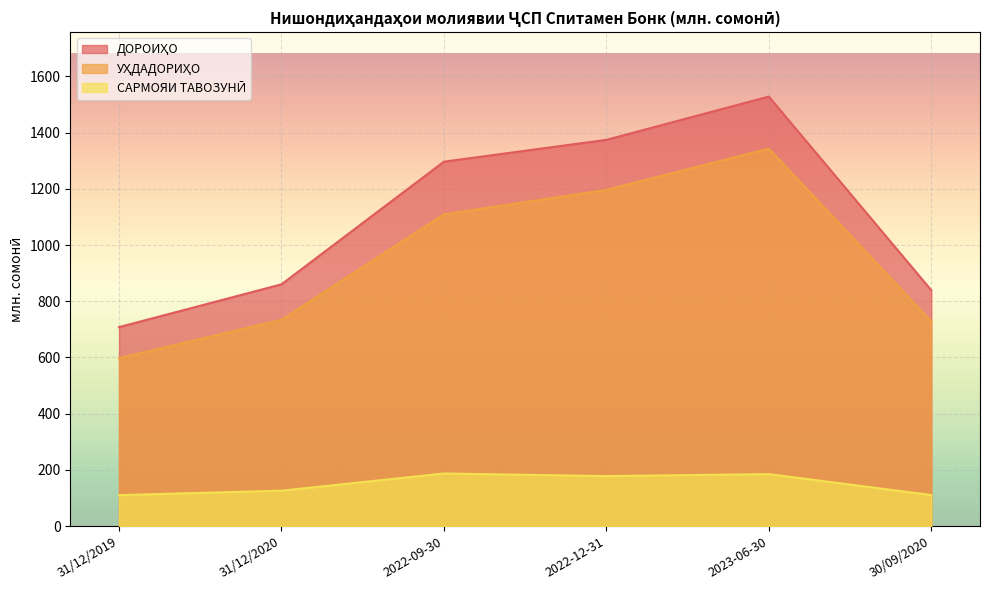

Where is ДОРОИҲО nearest to the value 1118?

2022-09-30